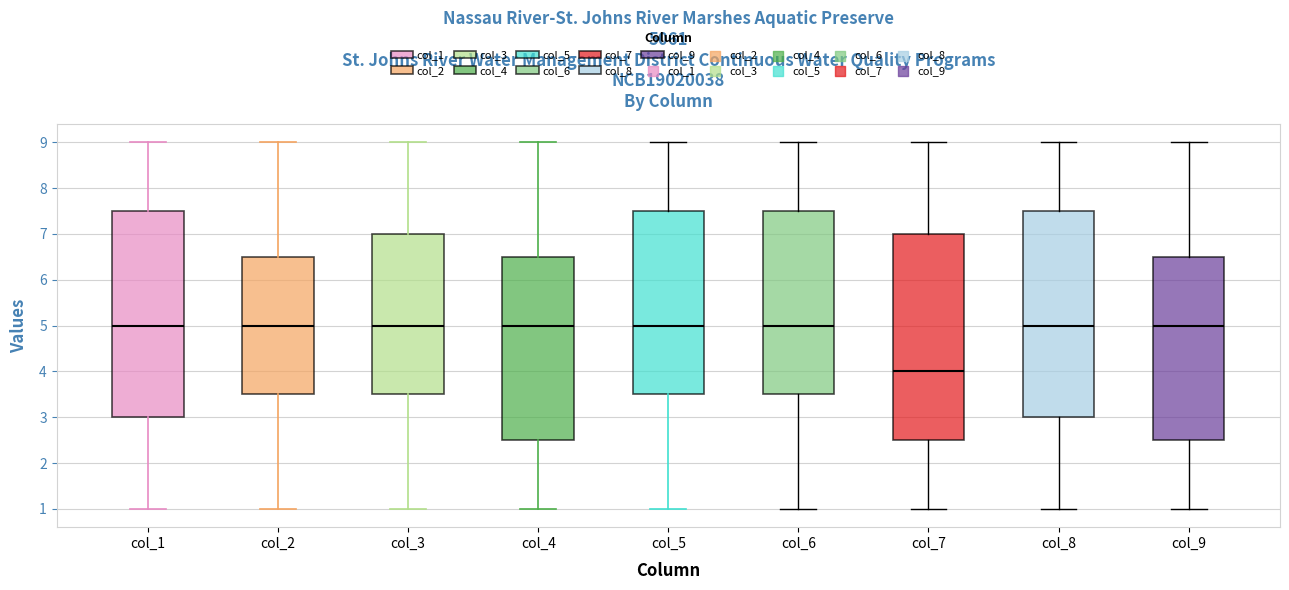

Reading left to right, read every box against the y-axis: the position of its median line, the range the box covers, and the ends of its whiskers. The values are not printed on the chart, so give them approximately, as read against the axis.

col_1: median 5.0, box 3.0 to 7.5, whiskers 1.0 to 9.0
col_2: median 5.0, box 3.5 to 6.5, whiskers 1.0 to 9.0
col_3: median 5.0, box 3.5 to 7.0, whiskers 1.0 to 9.0
col_4: median 5.0, box 2.5 to 6.5, whiskers 1.0 to 9.0
col_5: median 5.0, box 3.5 to 7.5, whiskers 1.0 to 9.0
col_6: median 5.0, box 3.5 to 7.5, whiskers 1.0 to 9.0
col_7: median 4.0, box 2.5 to 7.0, whiskers 1.0 to 9.0
col_8: median 5.0, box 3.0 to 7.5, whiskers 1.0 to 9.0
col_9: median 5.0, box 2.5 to 6.5, whiskers 1.0 to 9.0